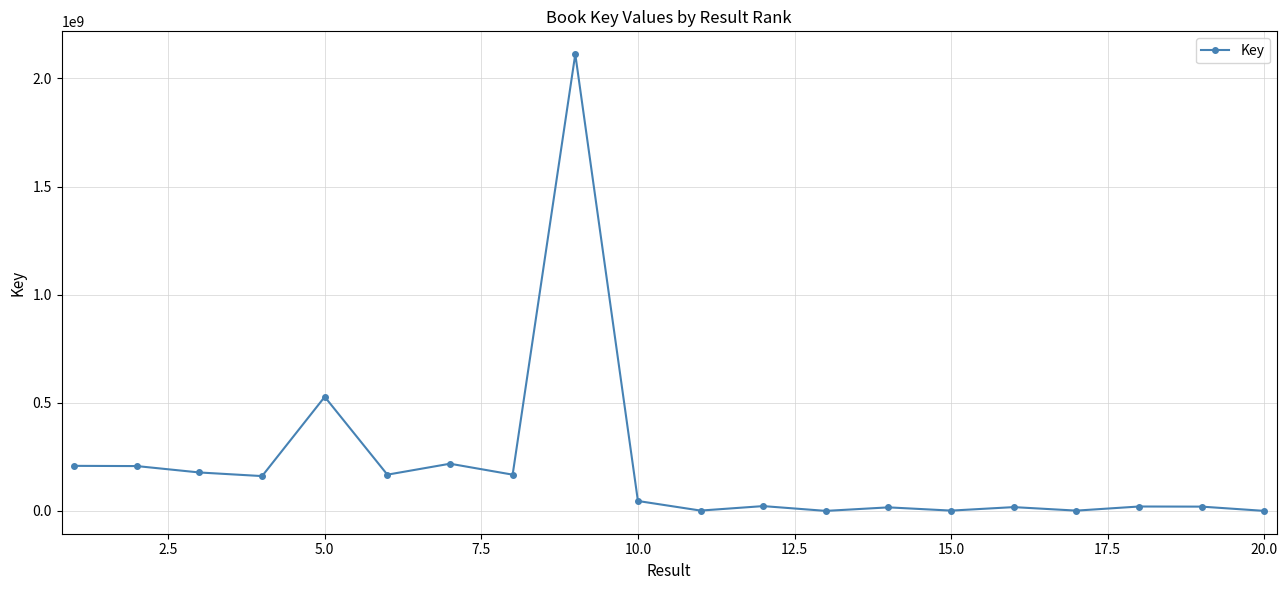

Is this an area chart (filled region under the line)?

No